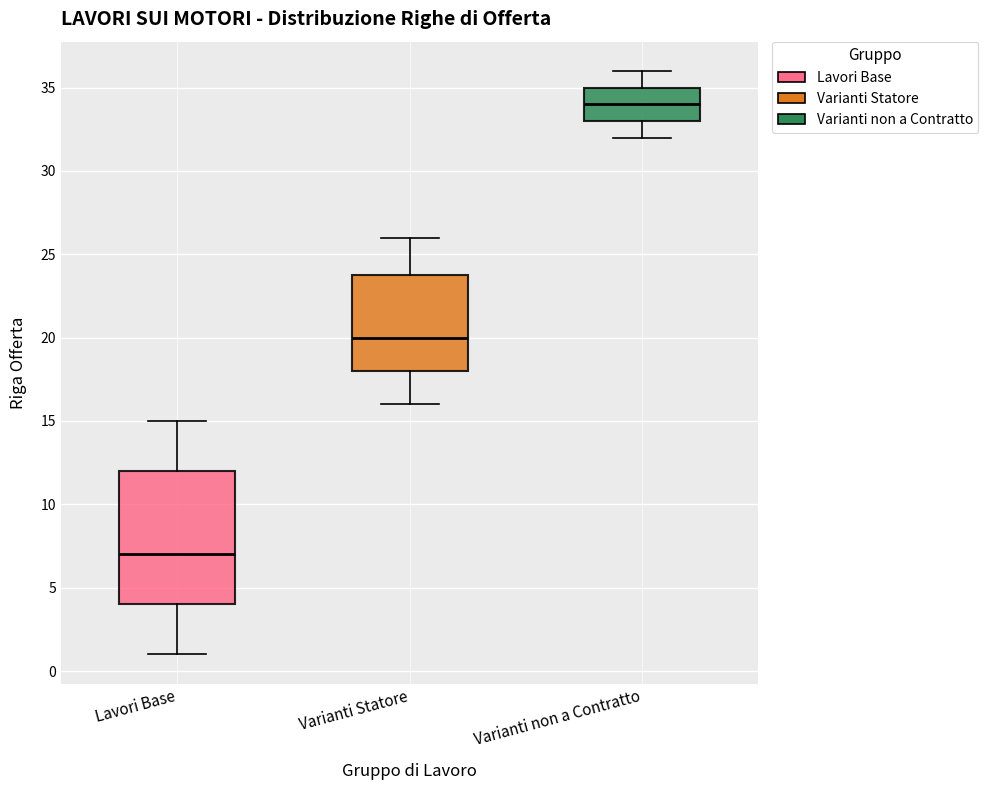

Where does the median line of the box for Varianti Statore sit on the y-axis? The values are not printed on the chart, so give them approximately, as read against the axis.

20